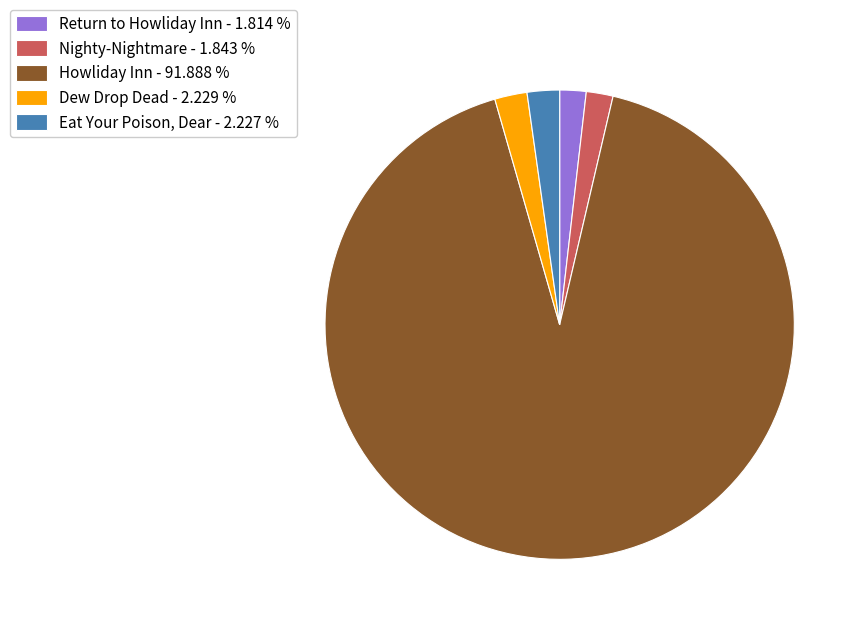

Does Howliday Inn represent more than half of the total?

Yes